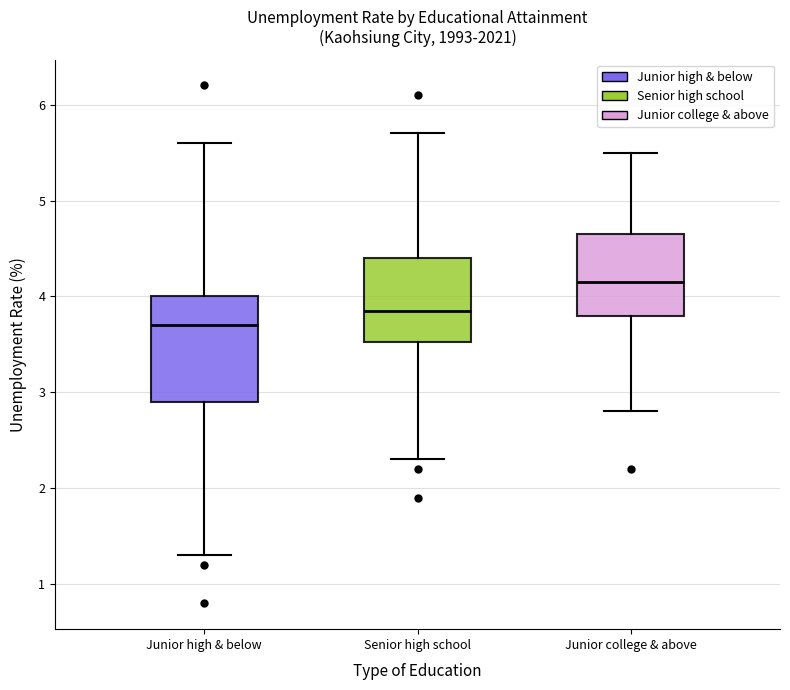

Comparing the boxes themselves (not the whiskers), which one is the tallest?

Junior high & below